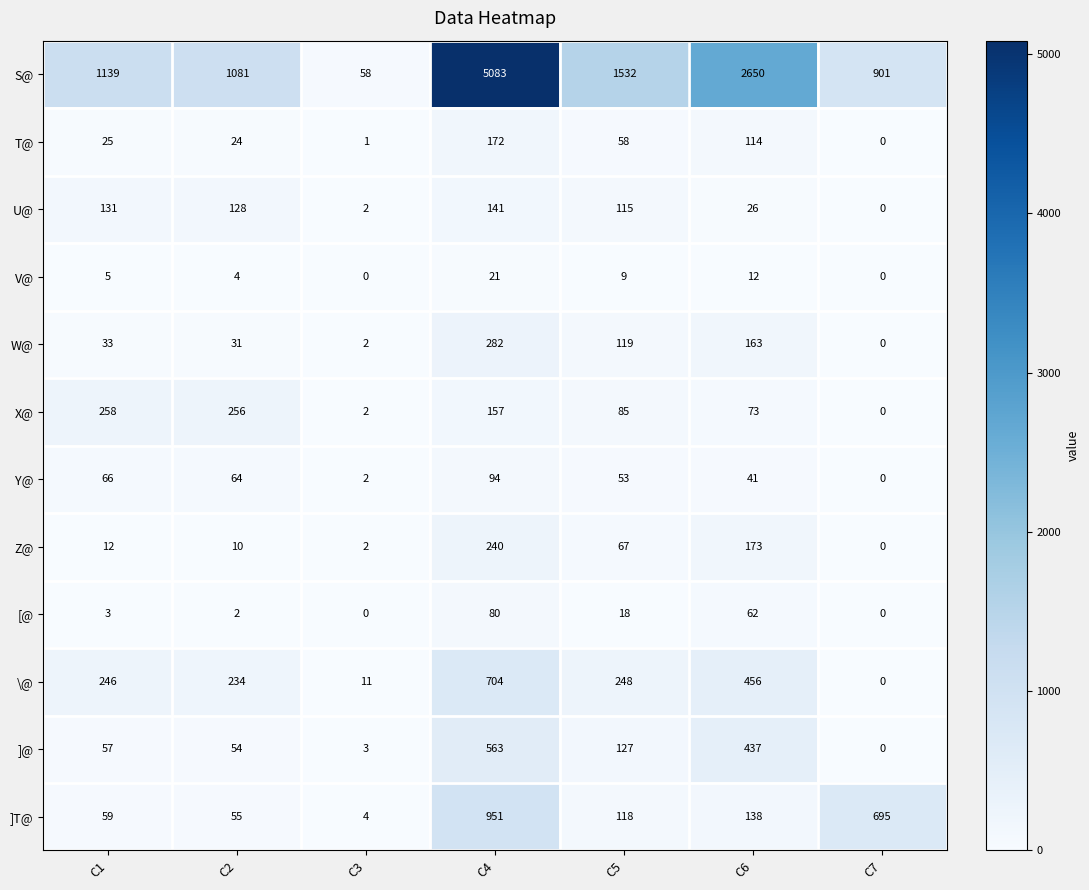

What is the maximum value for W@?

282